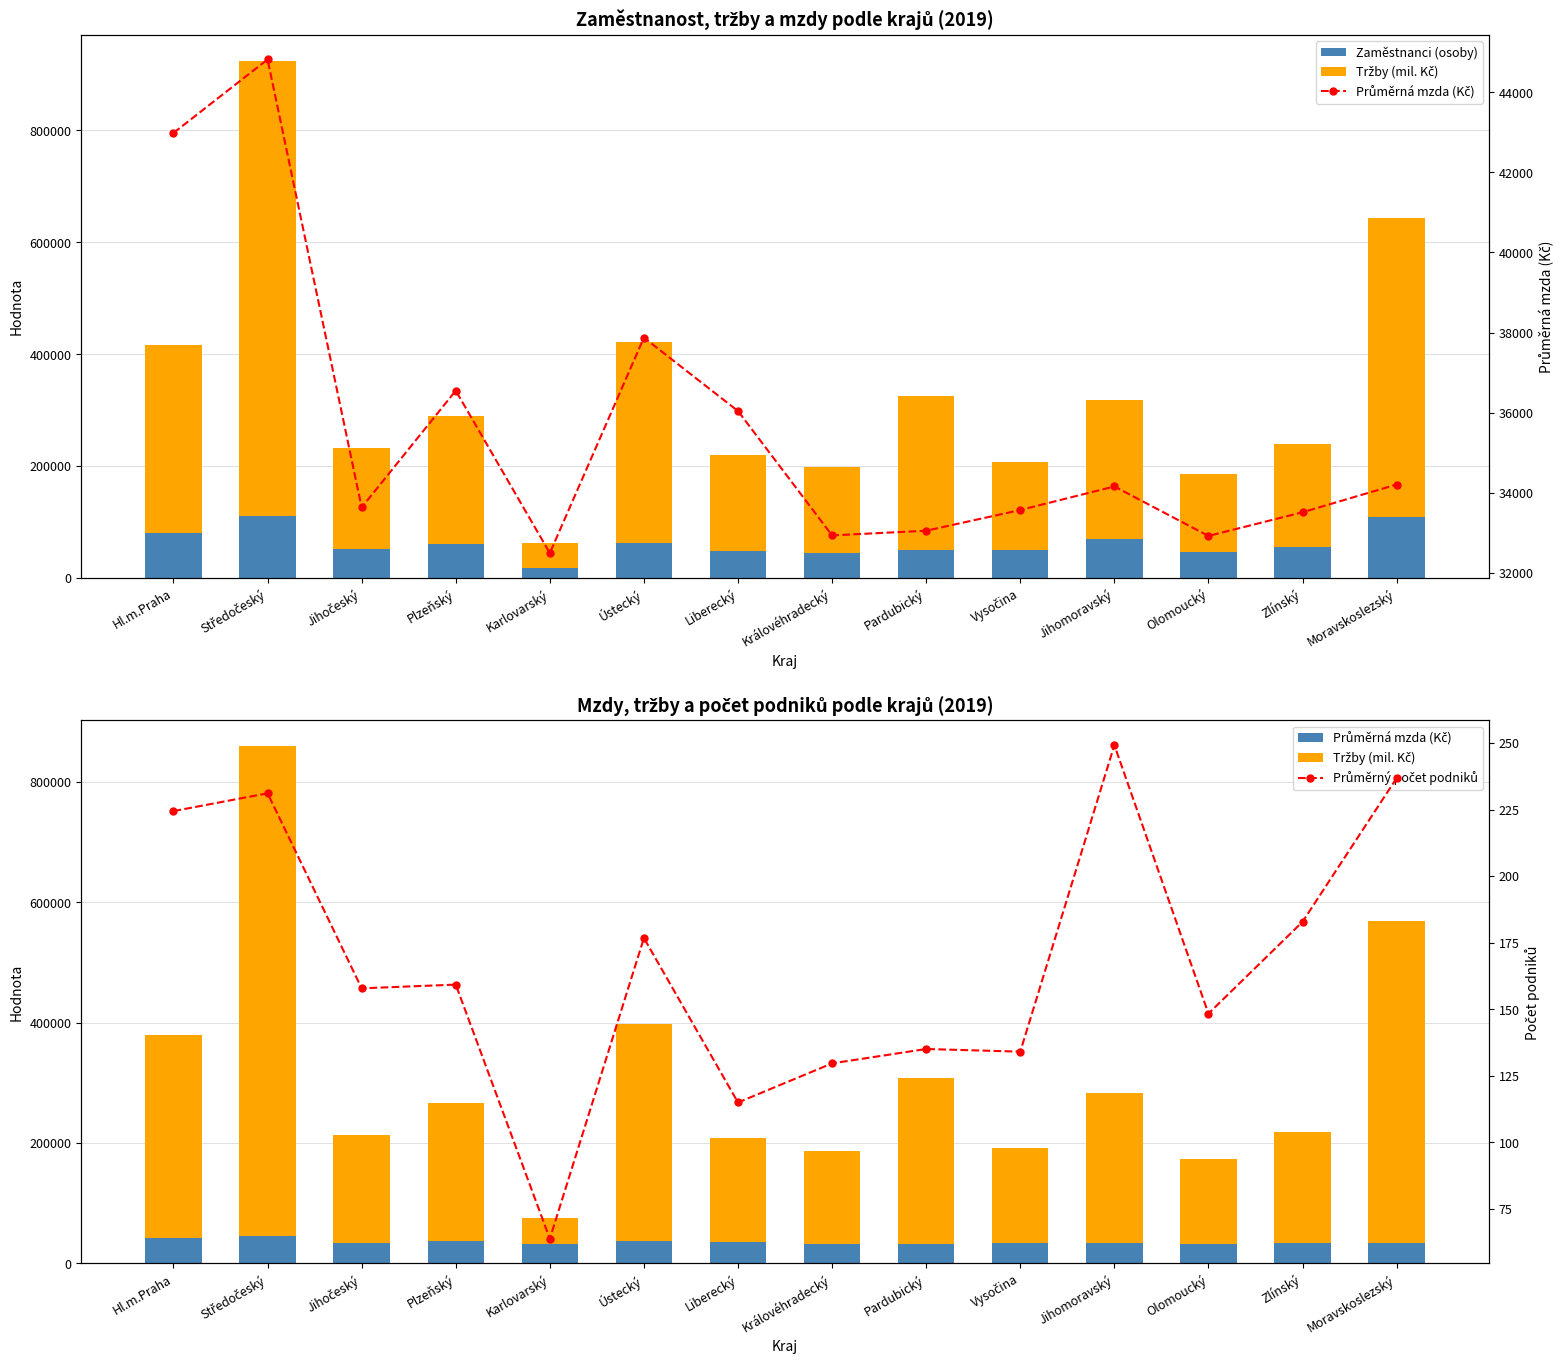

What is the difference between the second highest and second lowest values in the Průměrný počet podniků series?

121.9